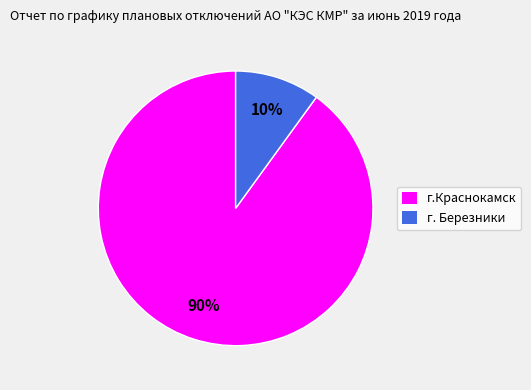

To the nearest percent, what is the difference between the г.Краснокамск and г. Березники slice percentages?

80%